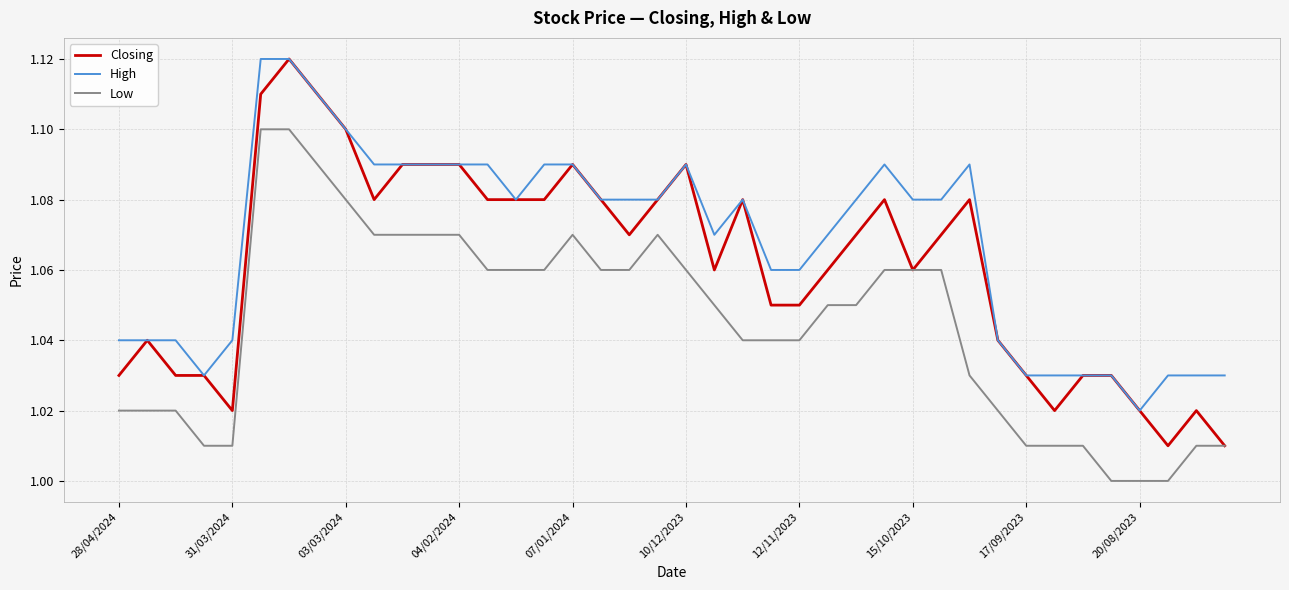

List the series in order of their overall mean, lowest first.

Low, Closing, High